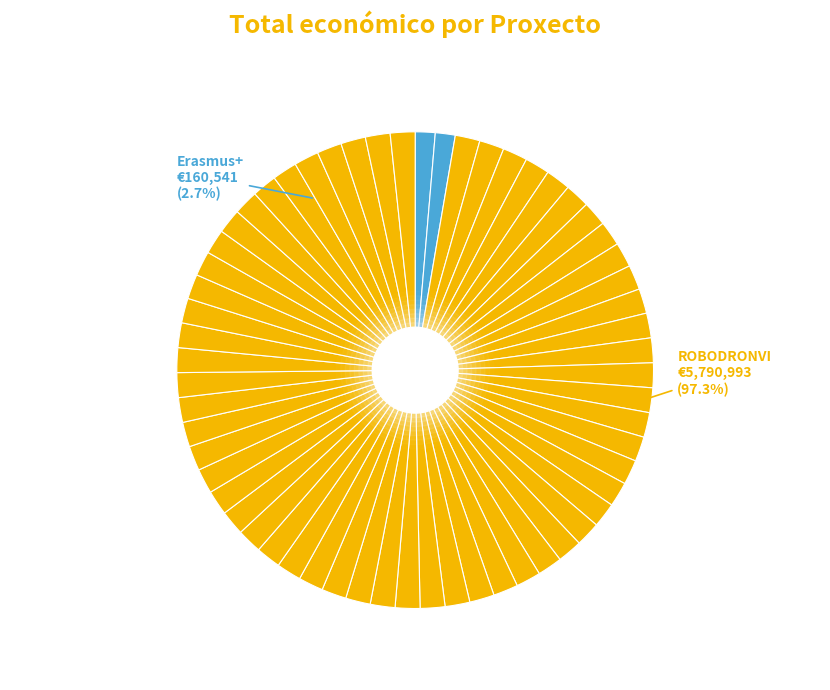

Is the sum of Grupo Operativo ROBODRONVI: Aplicacións and Proxecto Erasmus+: Formación en Granxas greater than half?

Yes